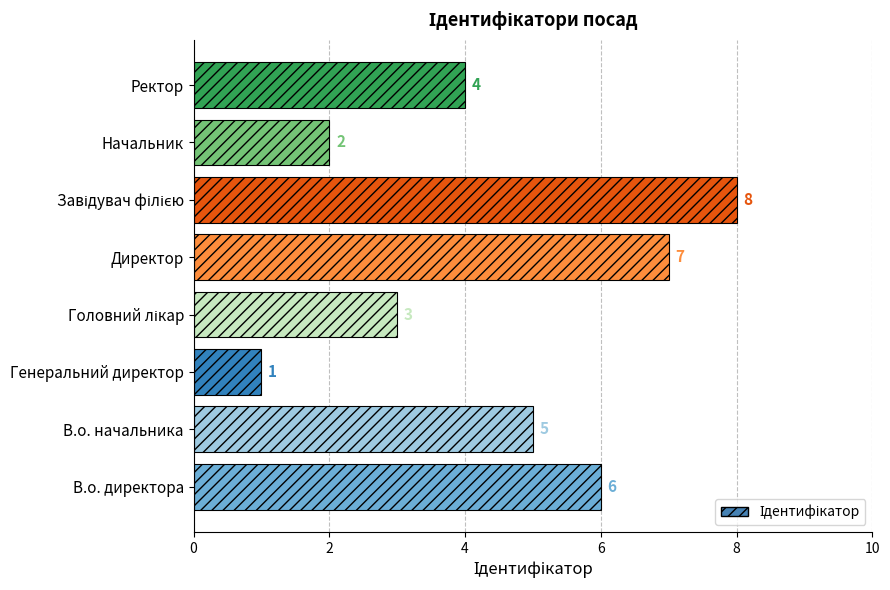

What is the difference between the maximum and minimum values?

7